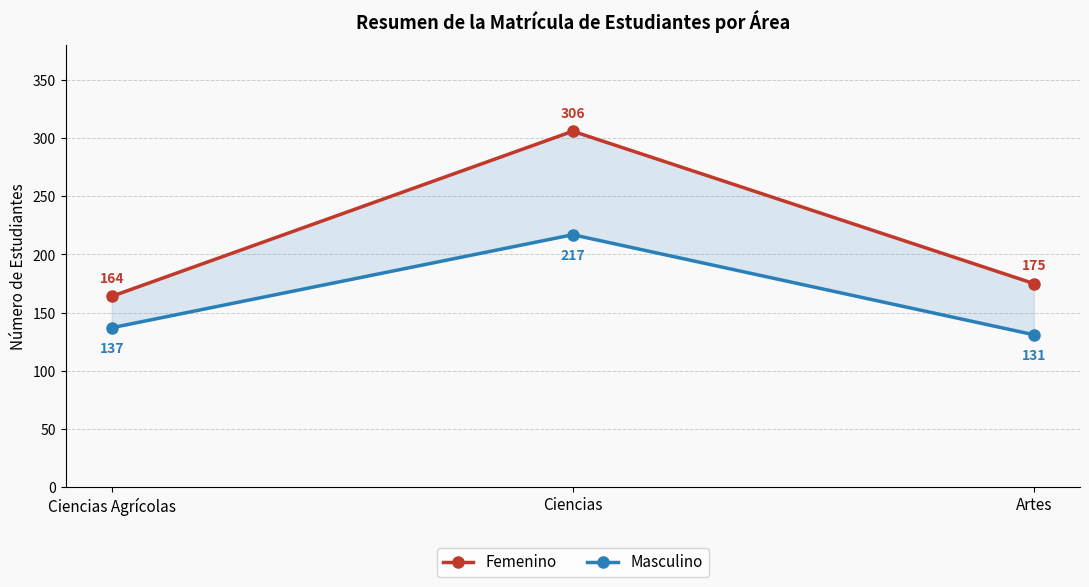

What value does the Masculino series have at Artes, to the nearest 10?

130